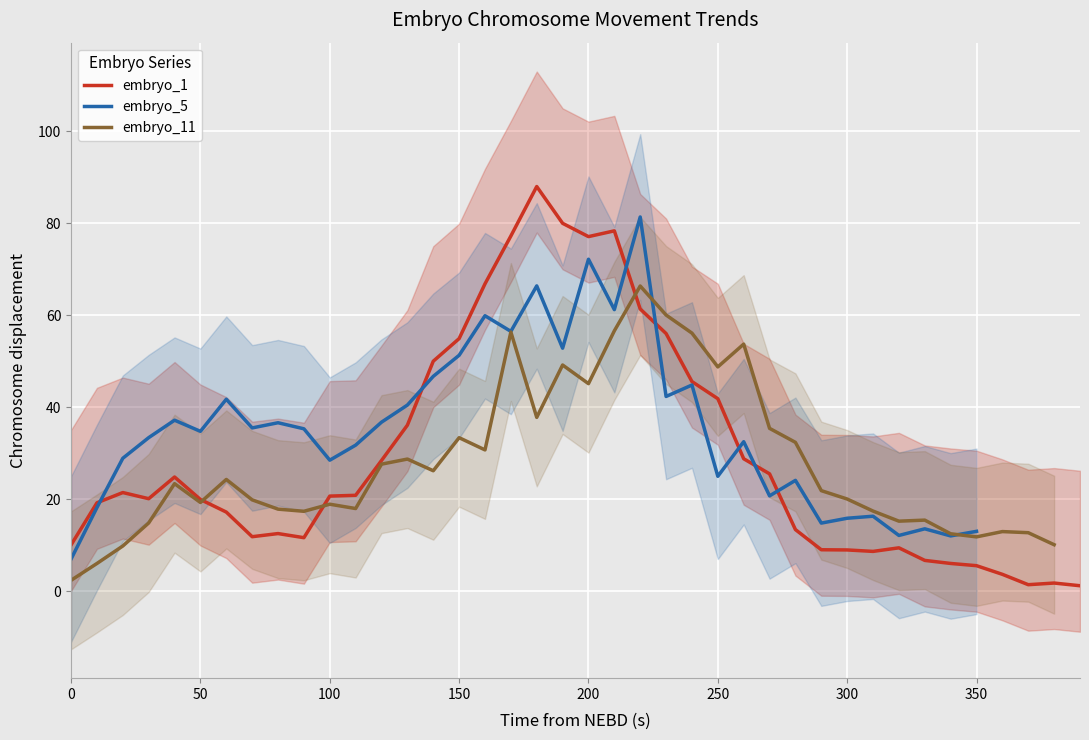

True or false: embryo_11 has more than 2 points higher than both neighbors.

True